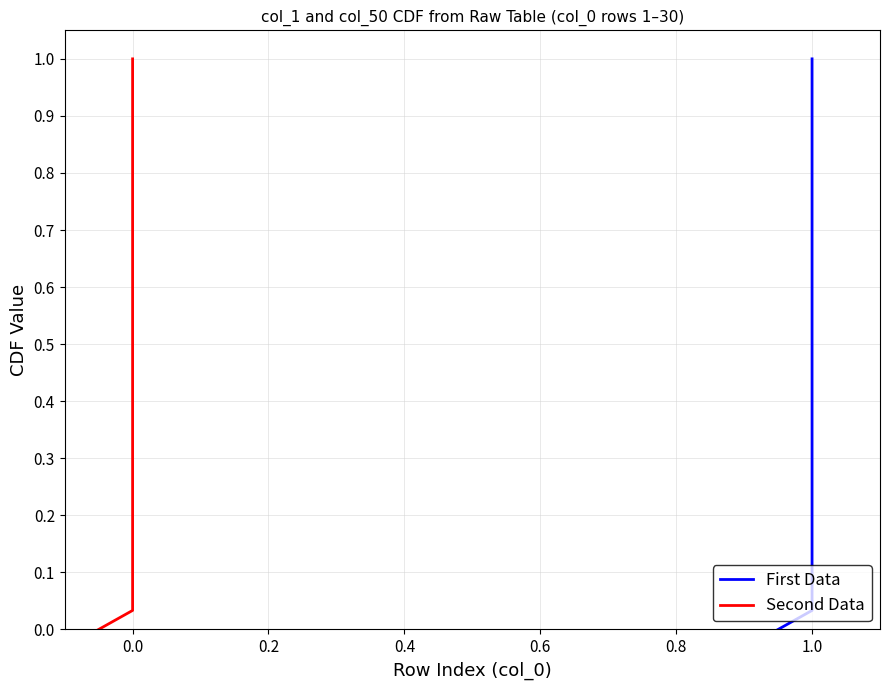

True or false: First Data and Second Data cross at least once.

False